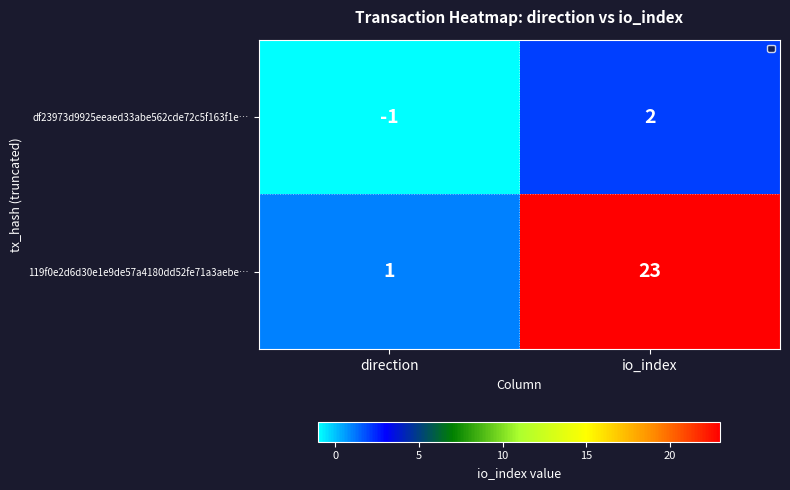

Which series has the largest total across all categories?

119f0e2d6d30e1e9de57a4180dd52fe71a3aebe…